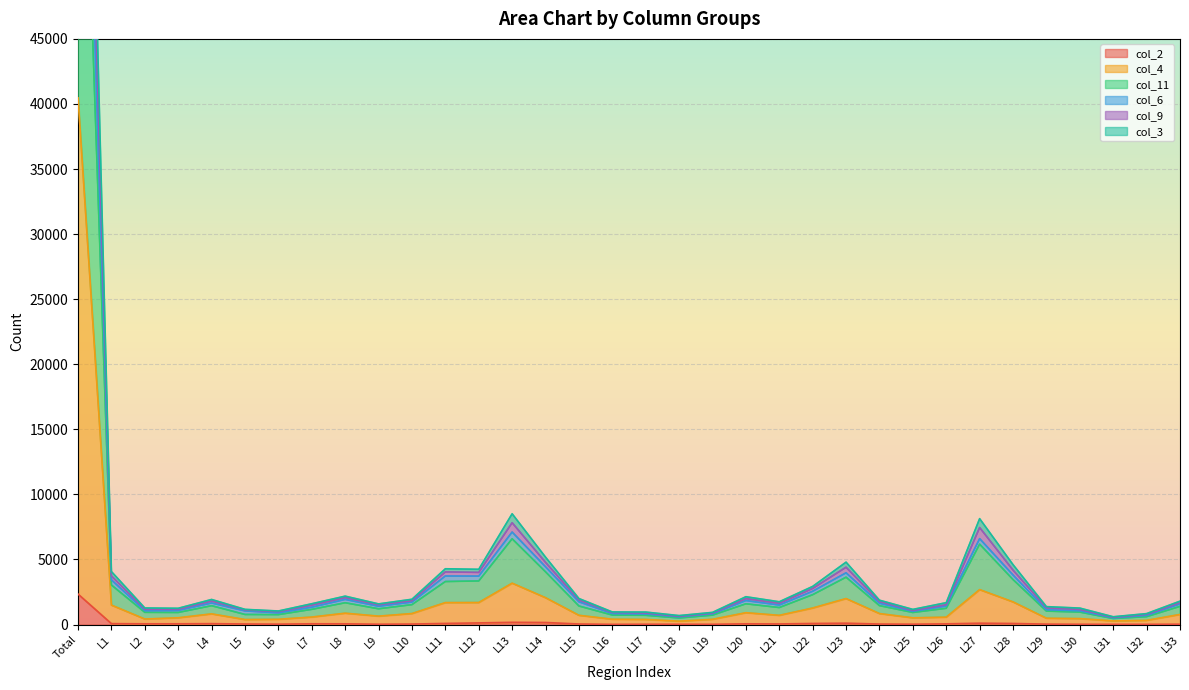

Does the chart display data point markers on the line(s)?

No